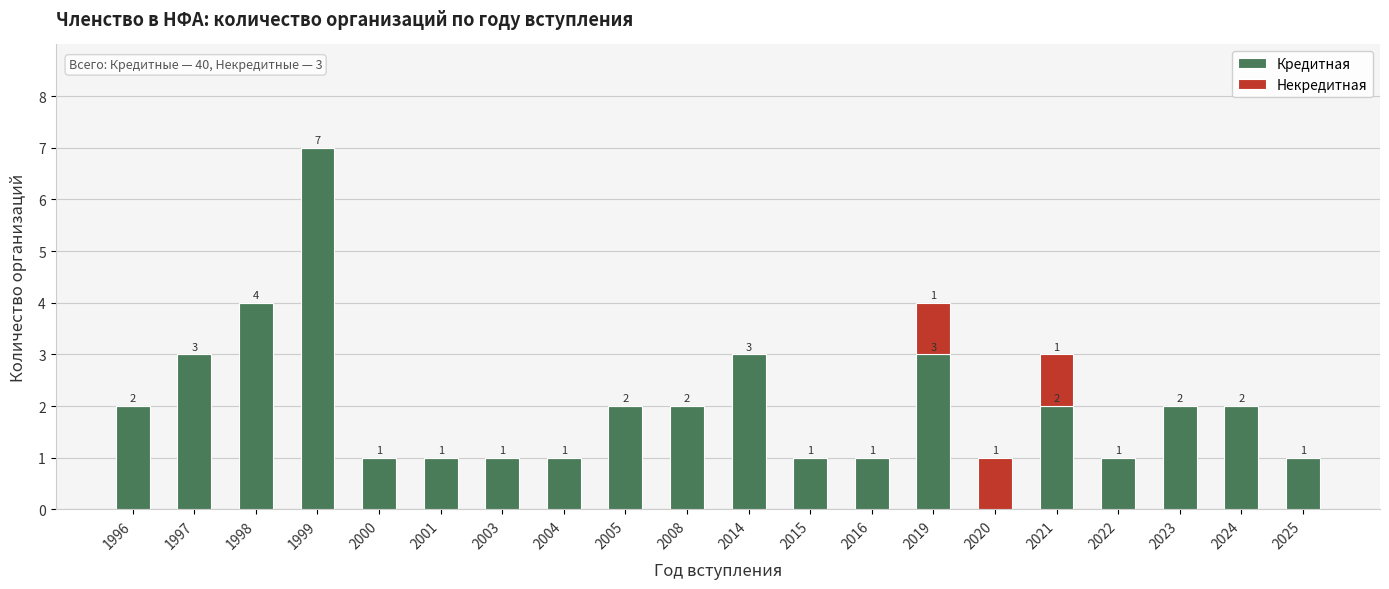

How many values in Кредитная are above zero?

19